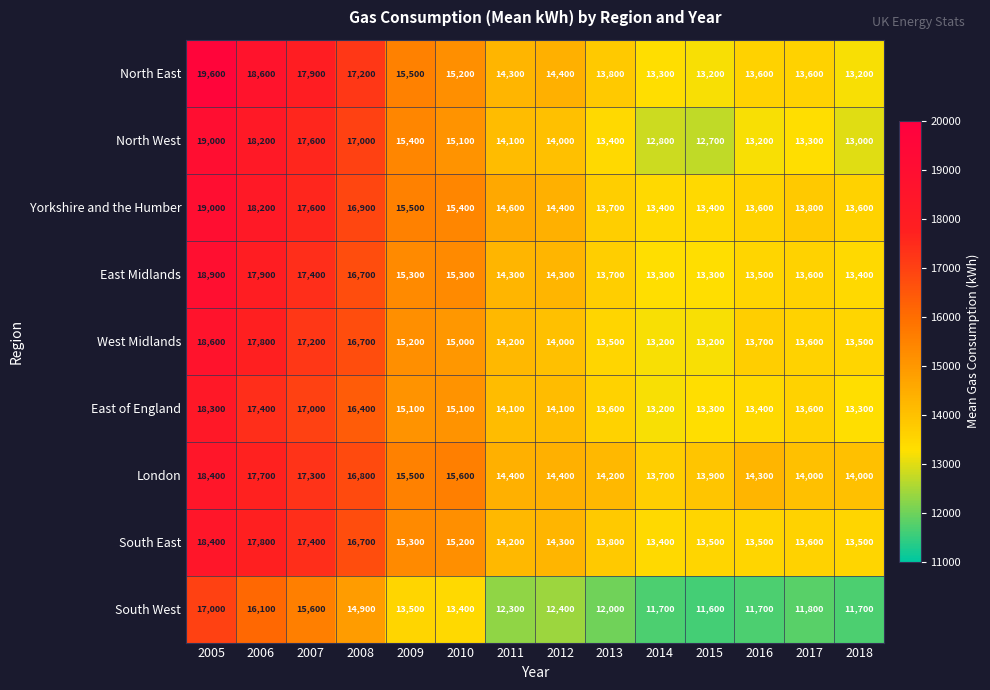

At which category is the sum across all series the highest?

2005